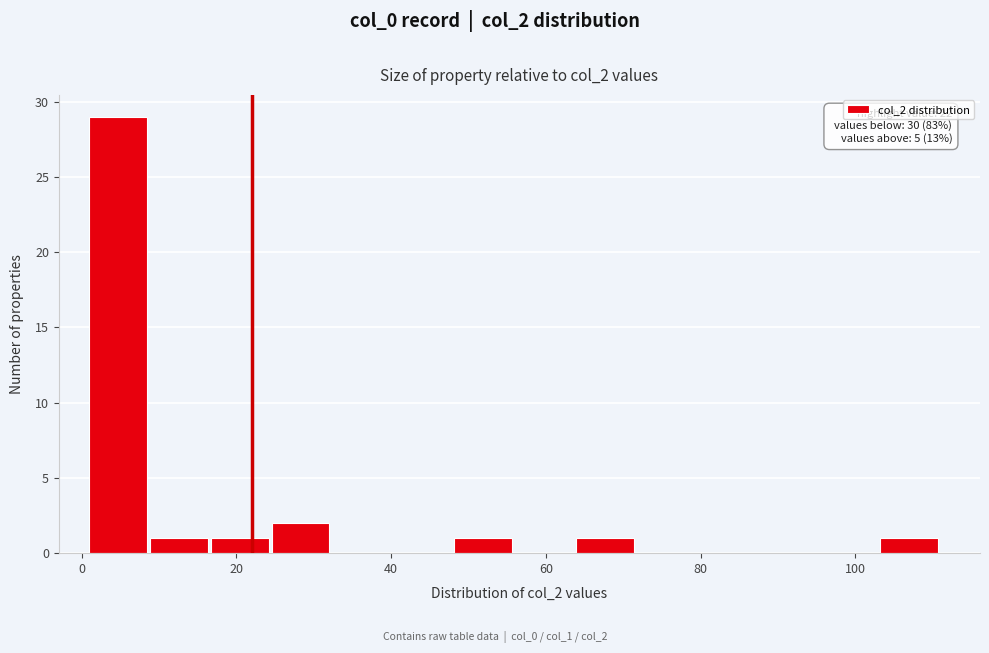

Around what value on the x-axis is the tallest bar? Give the approximate position of its centre, as read against the axis.

4